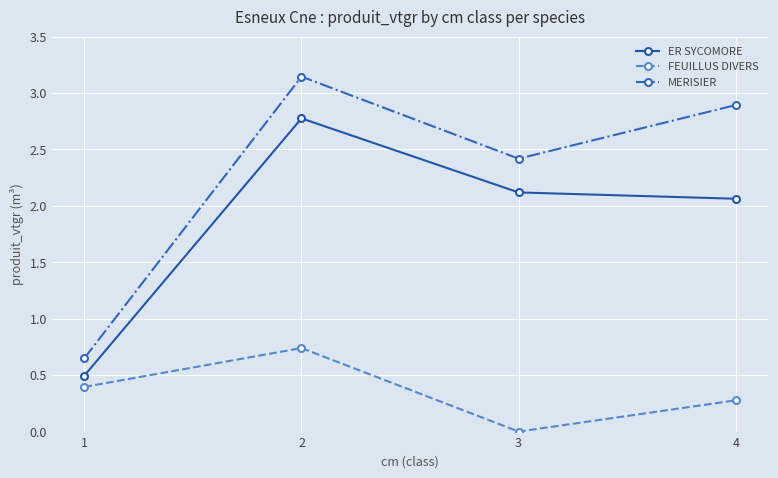

How many lines are shown in the chart?

3